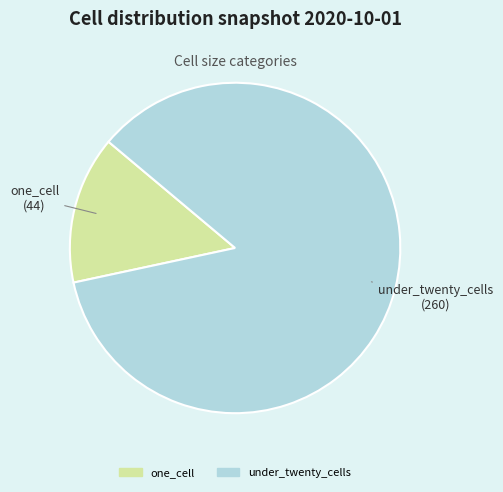

Does one_cell account for over 50% of the chart?

No